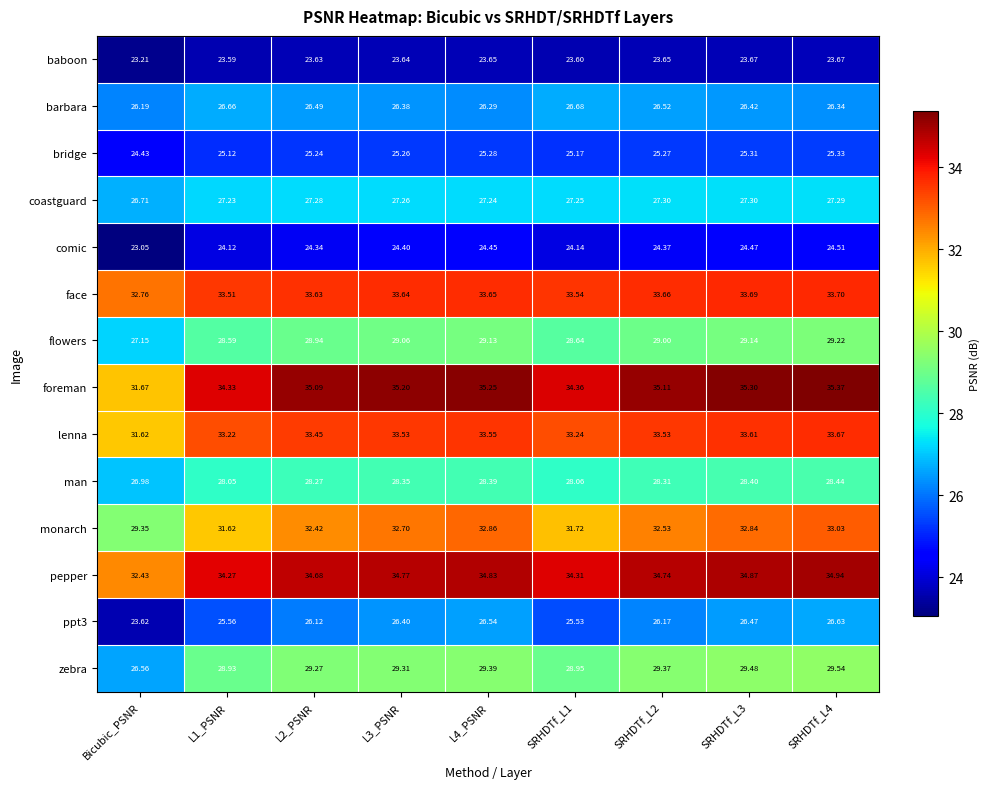

Where is bridge nearest to the value 24?

Bicubic_PSNR